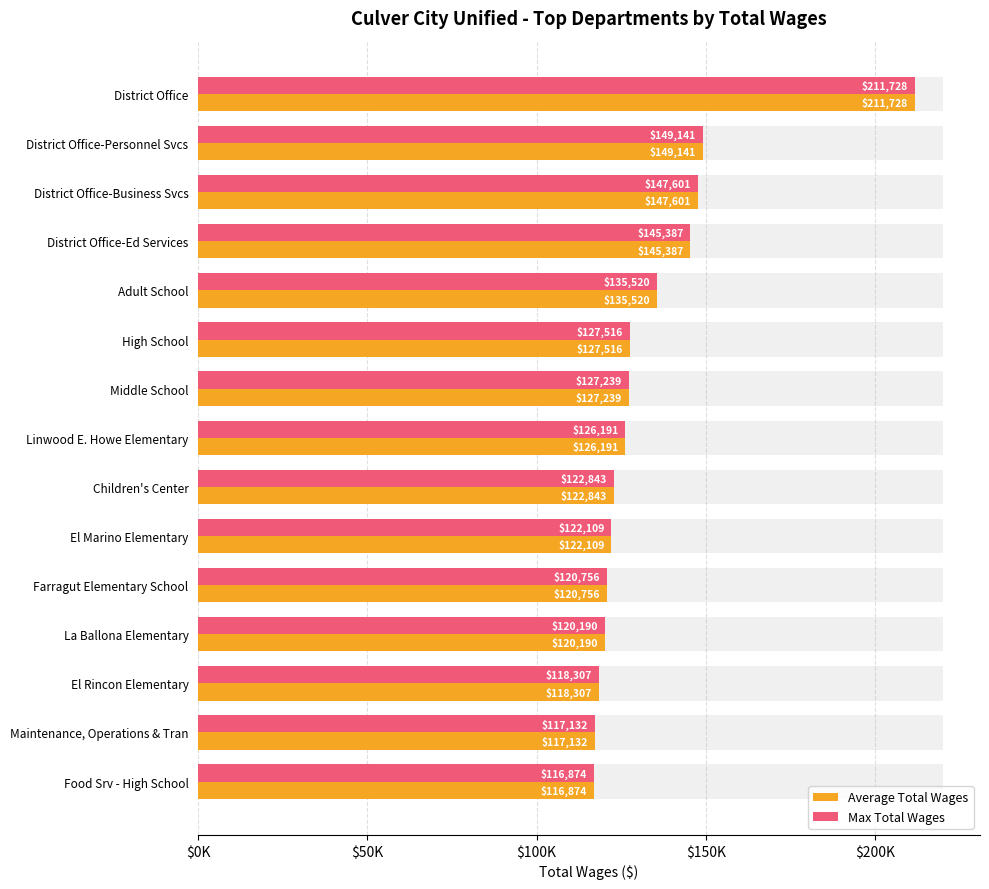

Reading left to right, transcribe all the data shown in this chart.

Average Total Wages: 211728	149141	147601	145387	135520	127516	127239	126191	122843	122109	120756	120190	118307	117132	116874
Max Total Wages: 211728	149141	147601	145387	135520	127516	127239	126191	122843	122109	120756	120190	118307	117132	116874